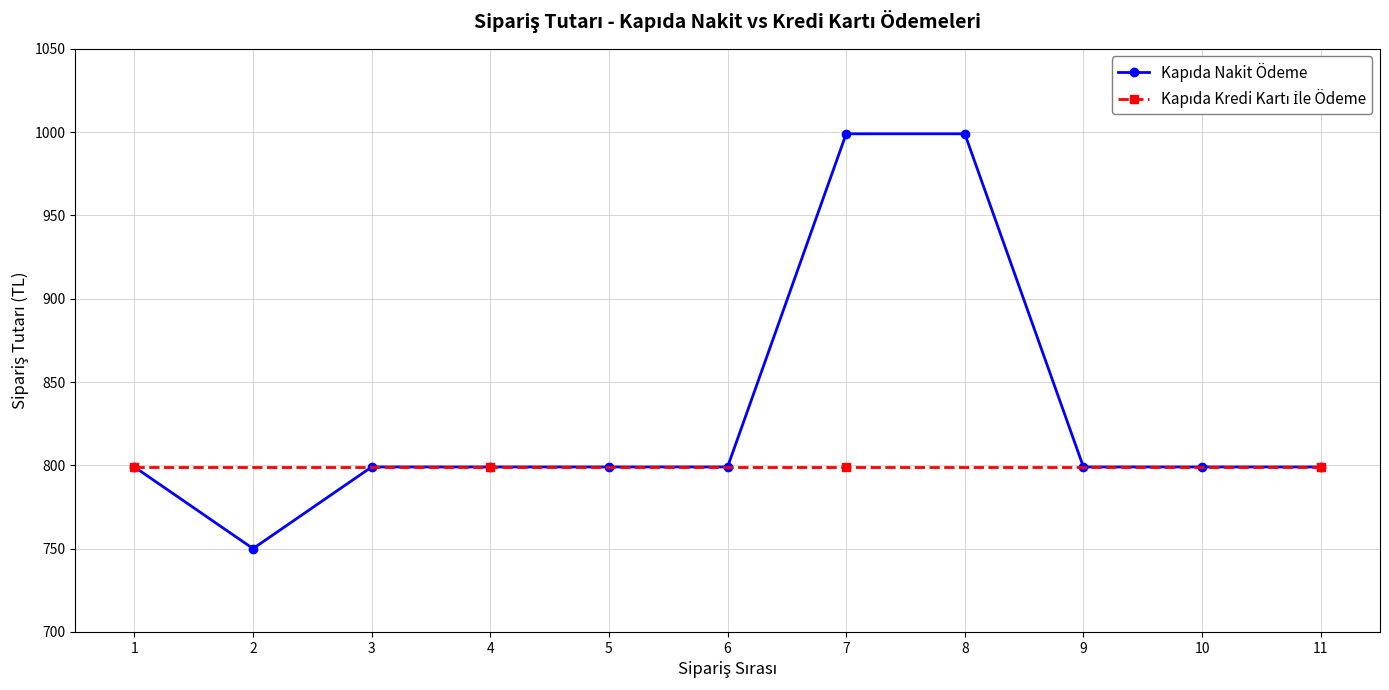

Where is the first local minimum?

2